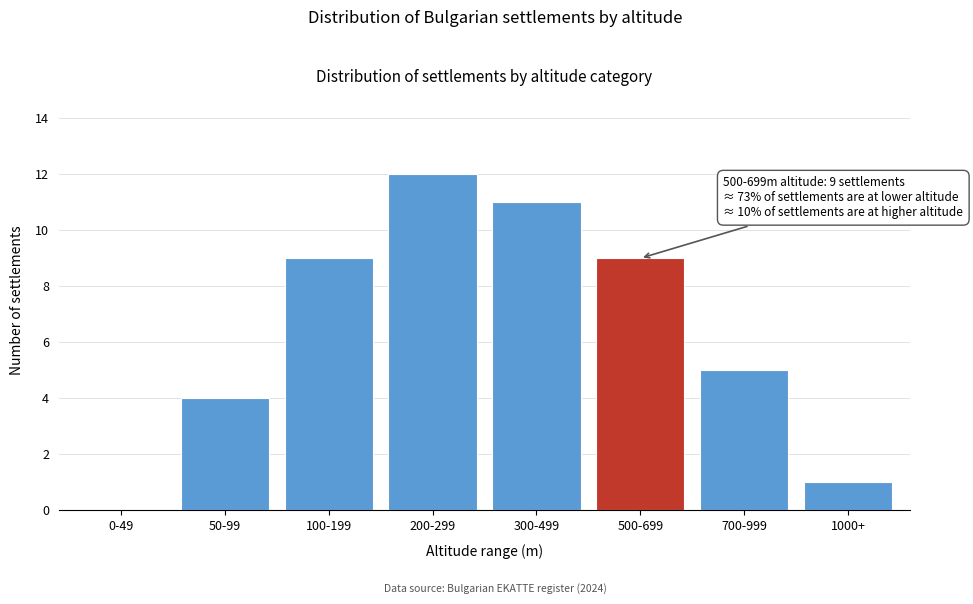

Reading left to right, list all the values displayed in this chart.

0-49=0	50-99=4	100-199=9	200-299=12	300-499=11	500-699=9	700-999=5	1000+=1